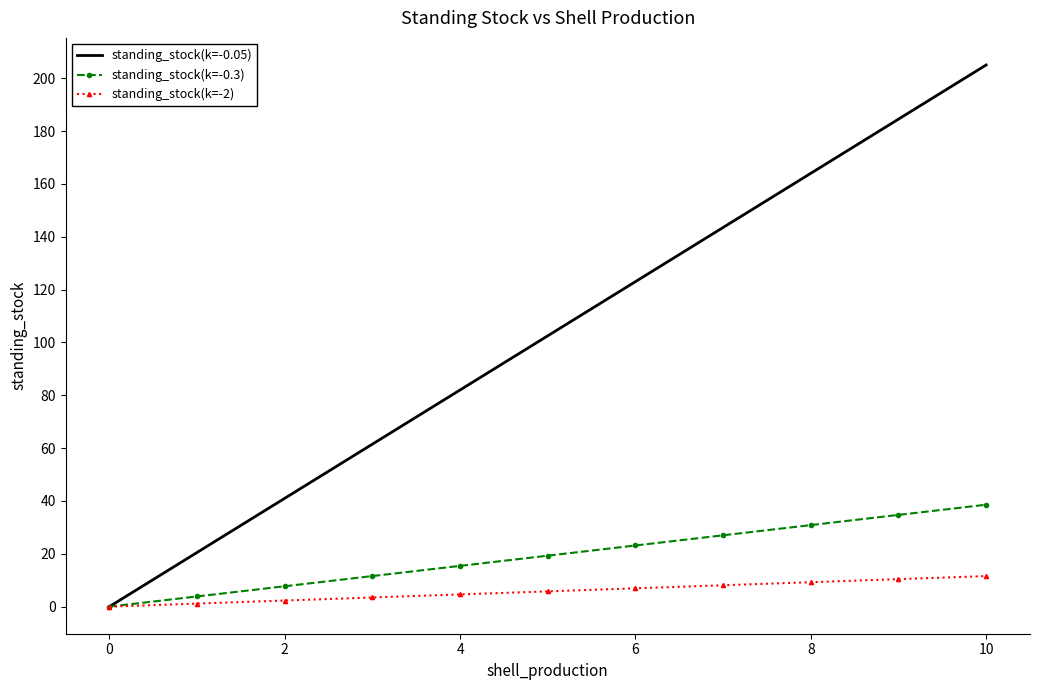

Reading left to right, list all the values displayed in this chart.

standing_stock(k=-0.05): 0.0	20.5	41.0	61.5	82.0	102.5	123.0	143.5	164.0	184.5	205.0
standing_stock(k=-0.3): 0.0	3.9	7.7	11.6	15.4	19.3	23.1	27.0	30.9	34.7	38.6
standing_stock(k=-2): 0.0	1.2	2.3	3.5	4.6	5.8	6.9	8.1	9.3	10.4	11.6